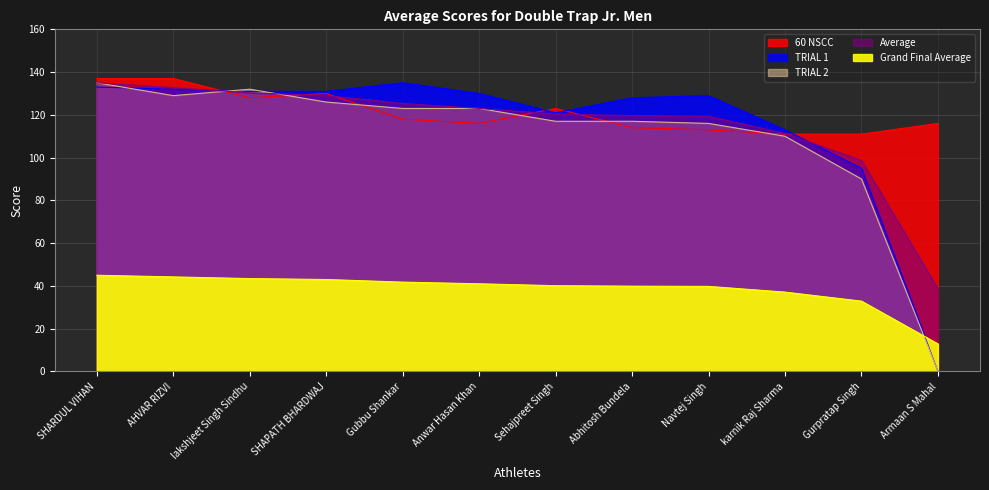

Reading right to left, what are all the values shown in this chart?

60 NSCC: 116.0	111.0	111.0	113.0	114.0	123.0	116.0	118.0	130.0	128.0	137.0	137.0
TRIAL 1: 0.0	95.0	113.0	129.0	128.0	121.0	130.0	135.0	131.0	131.0	132.0	133.0
TRIAL 2: 0.0	90.0	110.0	116.0	117.0	117.0	123.0	123.0	126.0	132.0	129.0	135.0
Average: 38.7	98.7	111.3	119.3	119.7	120.3	123.0	125.3	129.0	130.3	132.7	135.0
Grand Final Average: 12.9	32.9	37.1	39.8	39.9	40.1	41.0	41.8	43.0	43.4	44.2	45.0